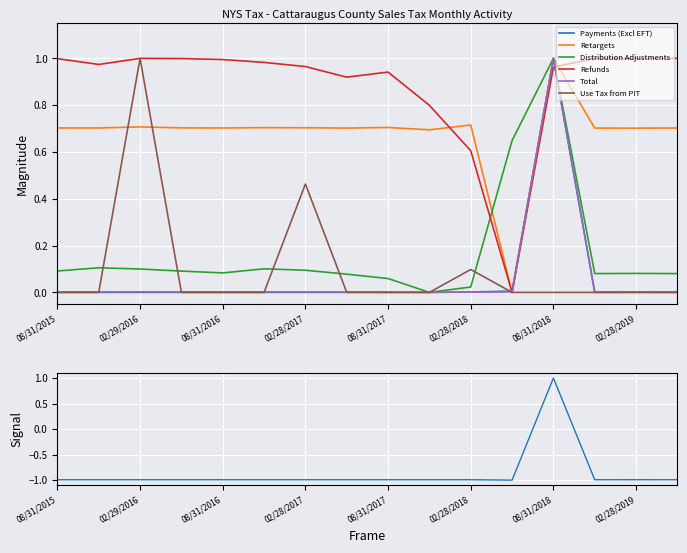

How many lines are shown in the chart?

6